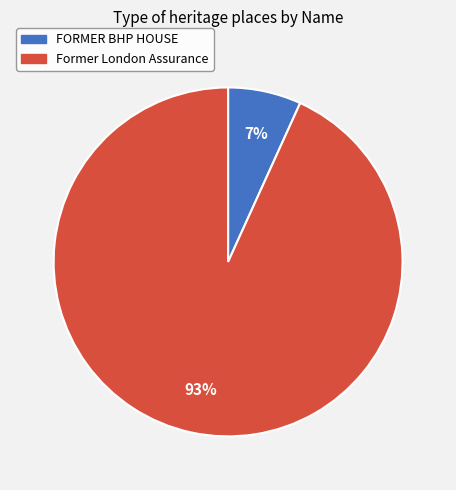

Is there any slice that represents more than half of the pie?

Yes